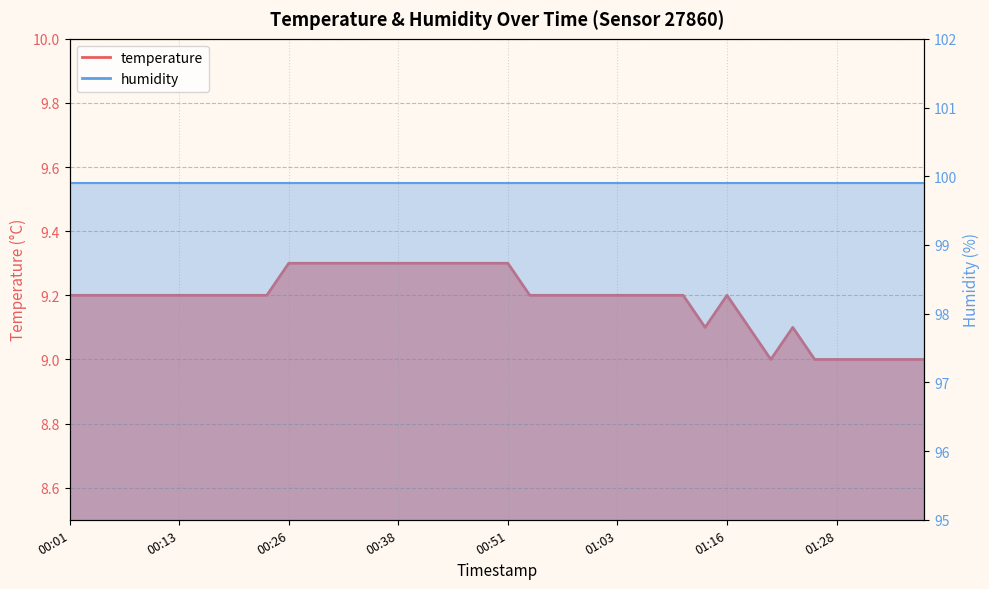

Where is the first local maximum for temperature_line?

01:16